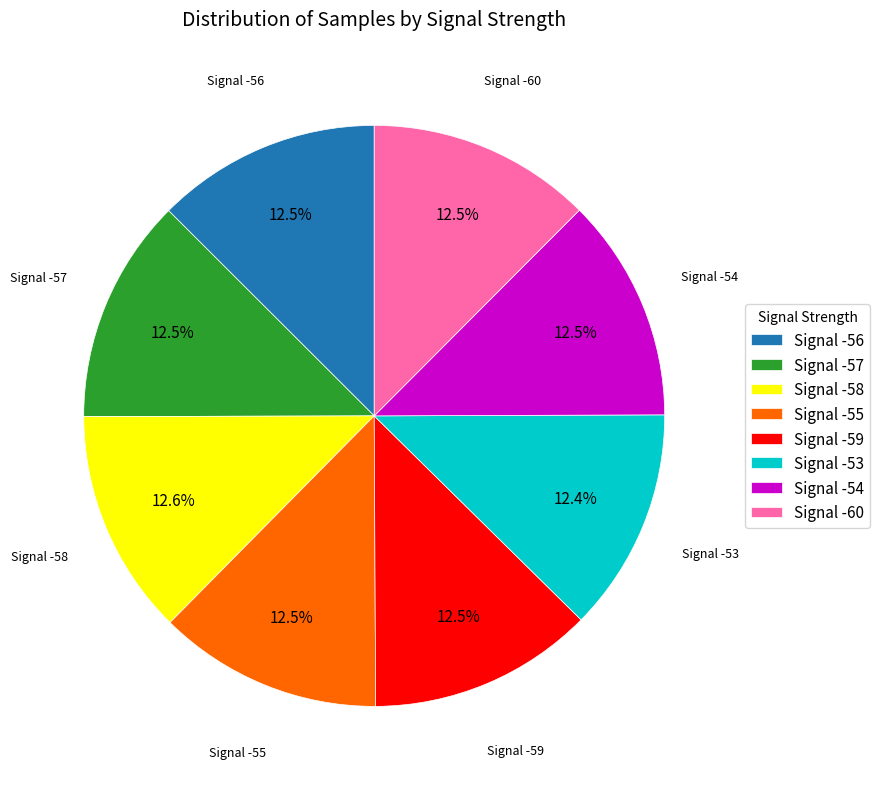

What is the ratio of the value at Signal -54 to the value at Signal -59?

1.0